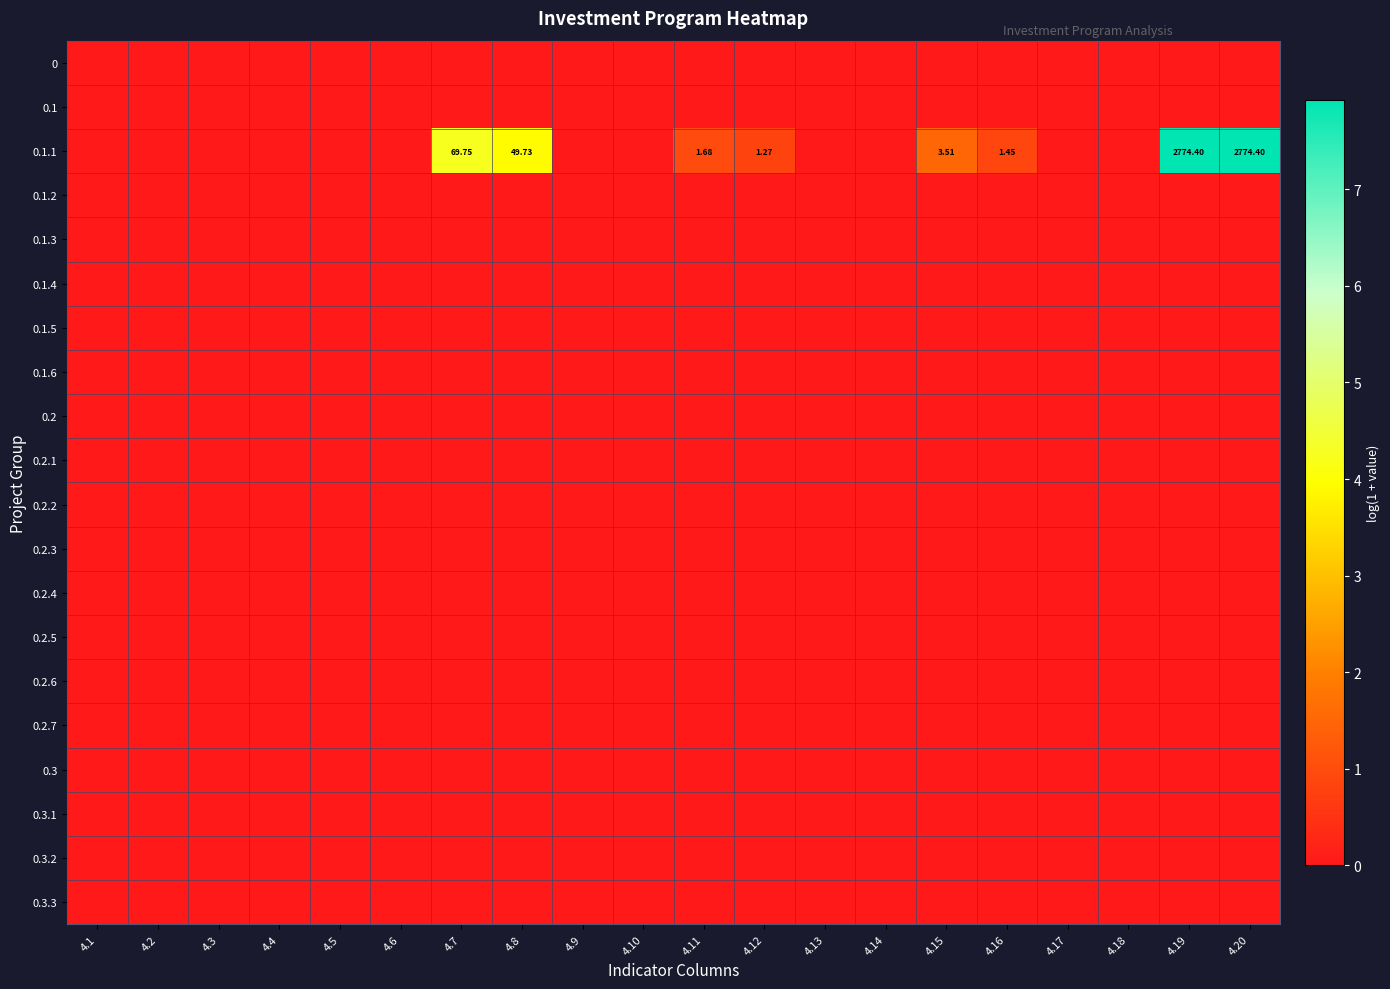

List the labels in order of 0.3.1 value, smallest first.

4.1, 4.2, 4.3, 4.4, 4.5, 4.6, 4.7, 4.8, 4.9, 4.10, 4.11, 4.12, 4.13, 4.14, 4.15, 4.16, 4.17, 4.18, 4.19, 4.20